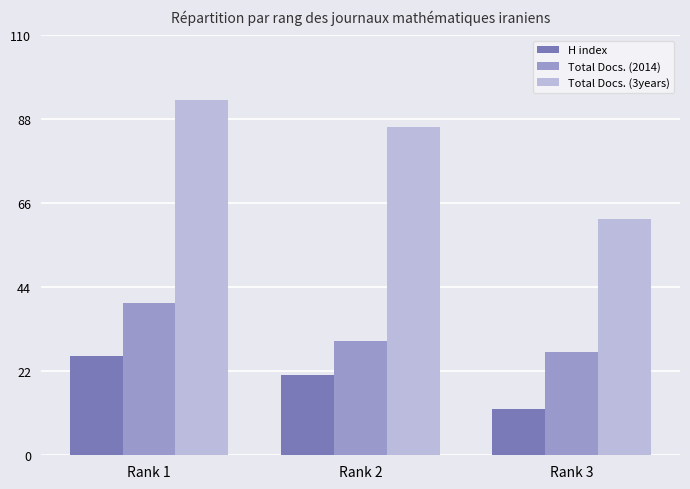

How many data points in Total Docs. (2014) are less than 30?

1